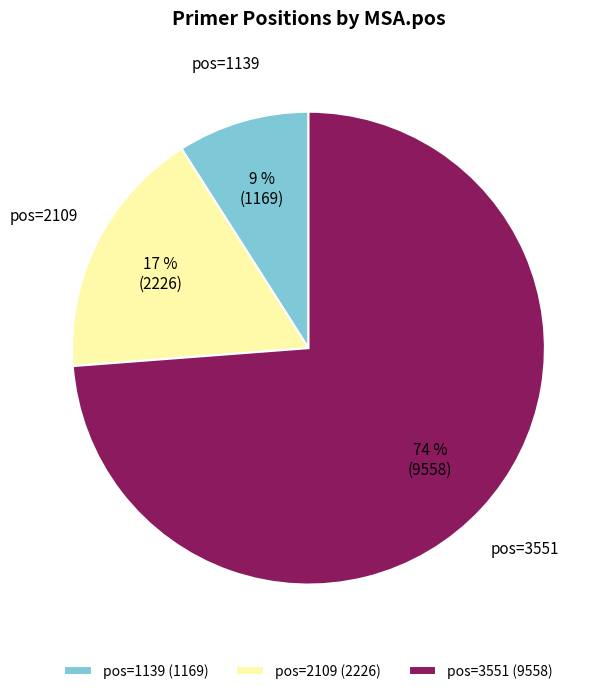

How many slices are in this pie chart?

3